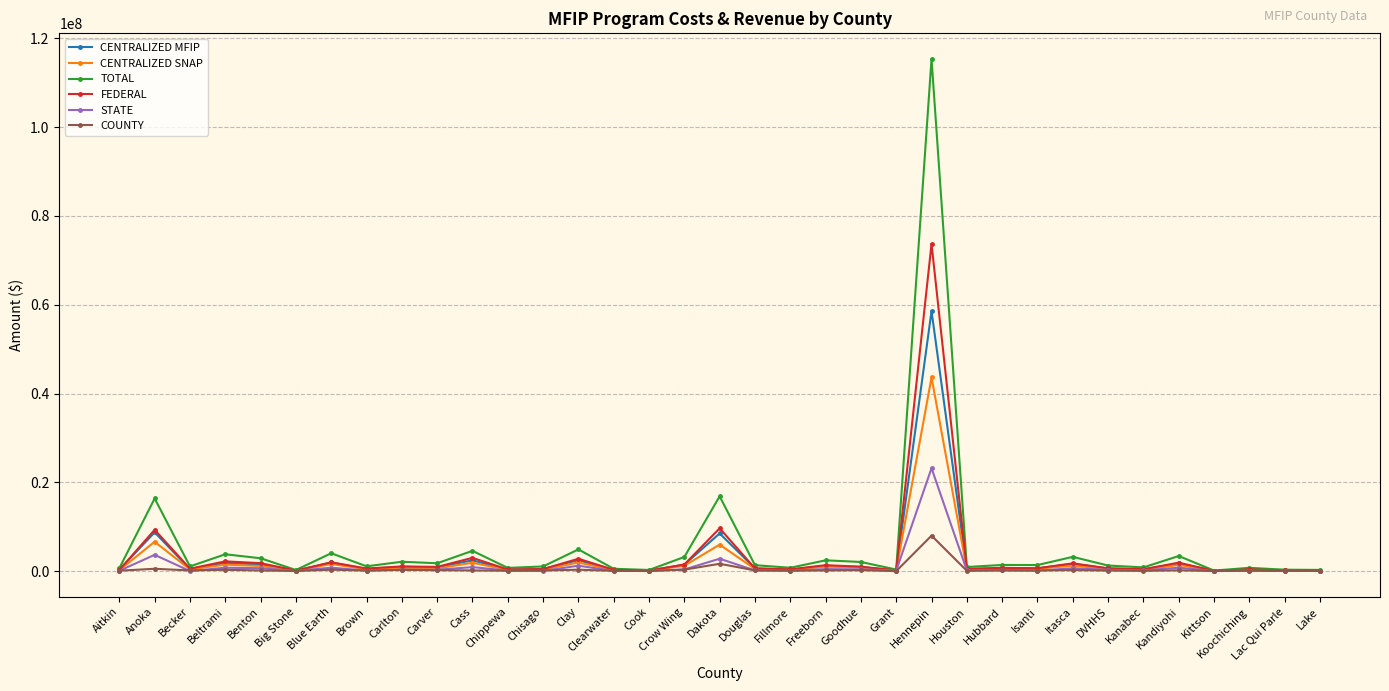

What is the greatest value displayed?

115354281.7